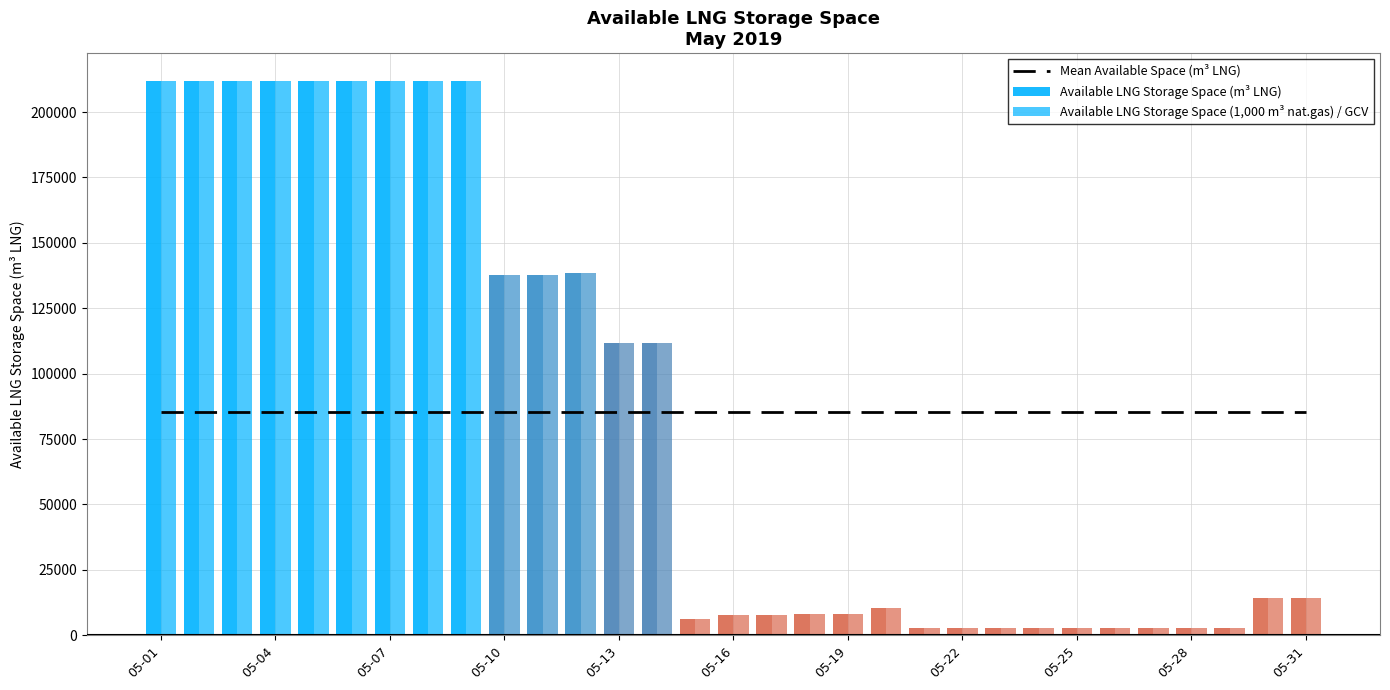

List the series in order of their peak value, lowest first.

Mean Available Space (m³ LNG), Available LNG Storage Space (m³ LNG), Available LNG Storage Space (1,000 m³ nat.gas) / GCV